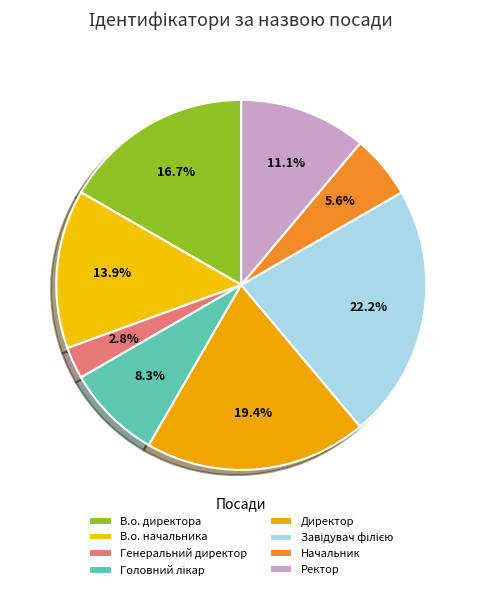

True or false: Завідувач філією accounts for 10% of the total.

False